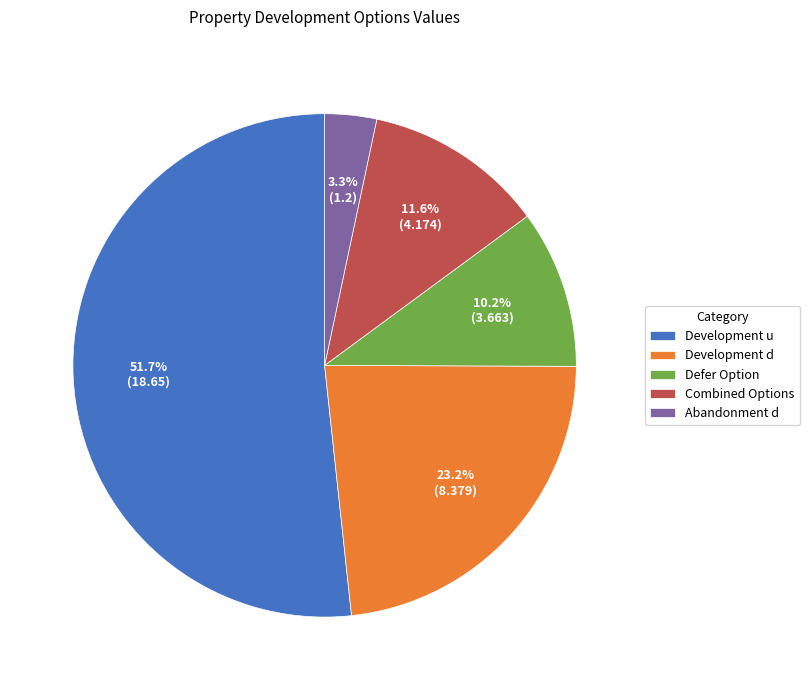

Is it true that Abandonment d is 10% of the pie?

False